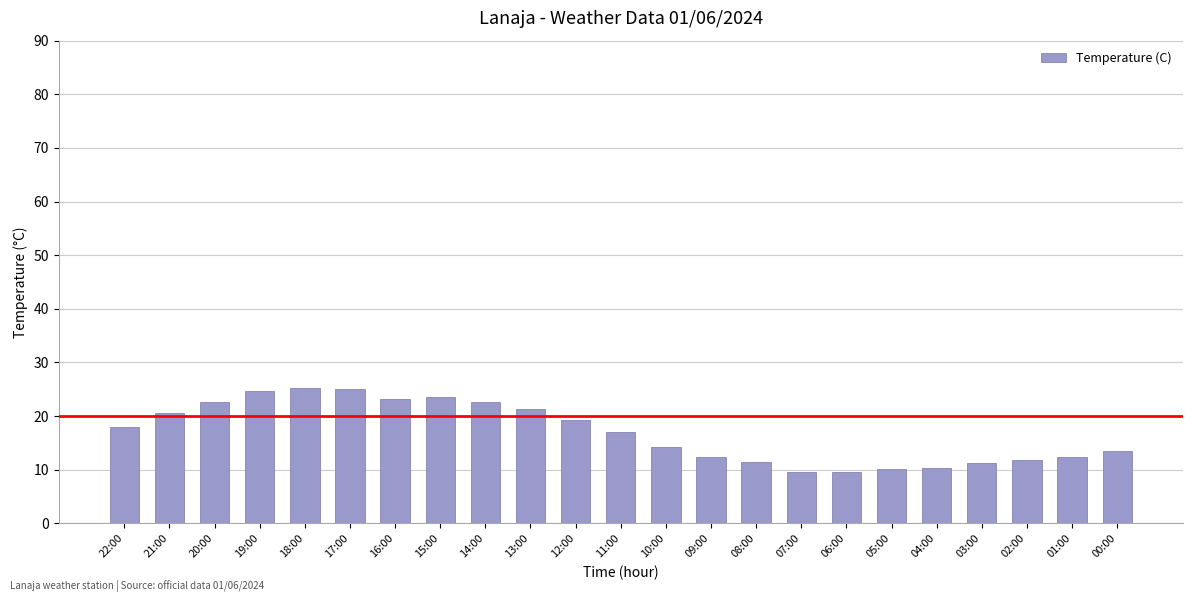

What is the difference between the values at 05:00 and 15:00?

13.3